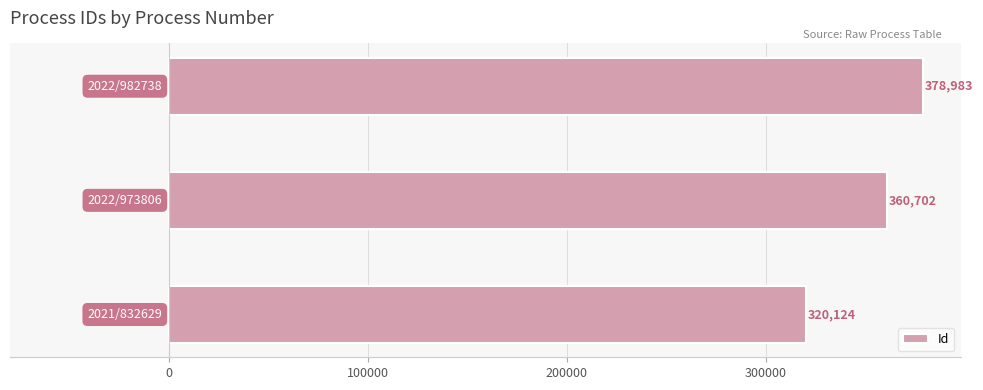

Count the values in the range 320124 to 378983.

3